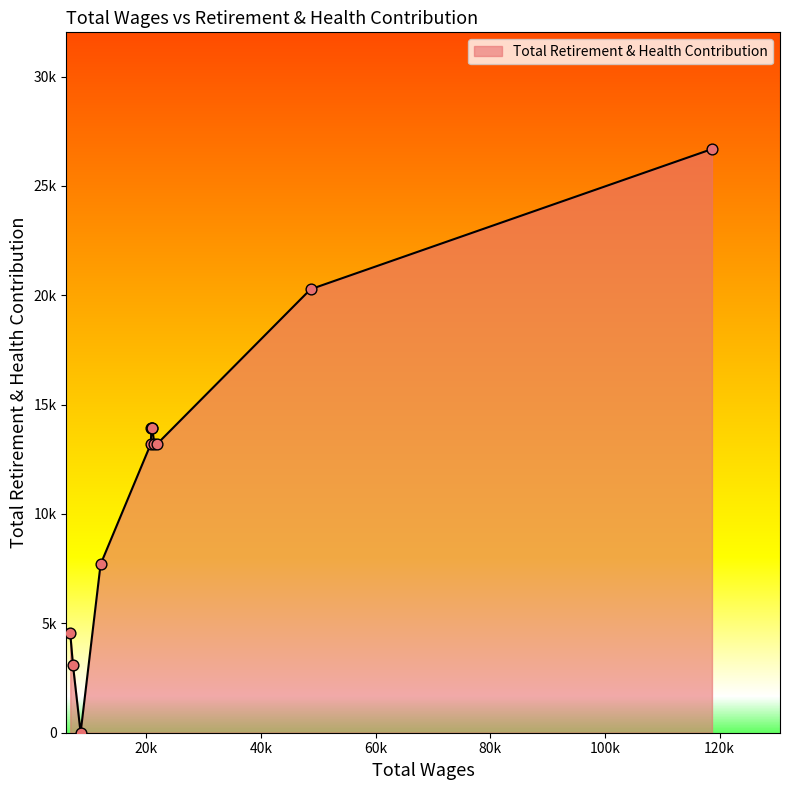

What is the change in value from 118680.0 to 7208.0?

-23596